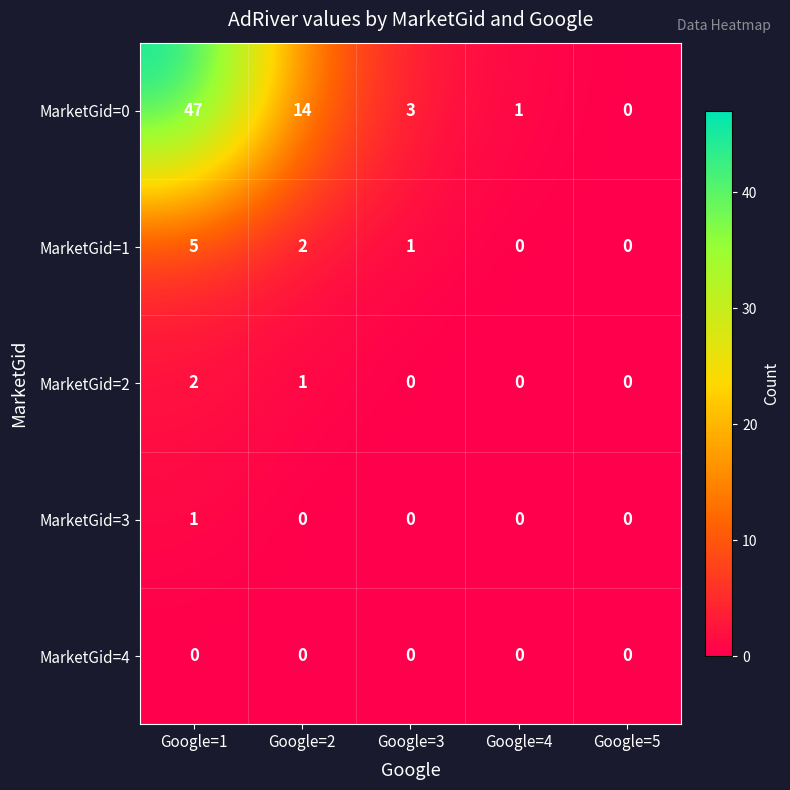

What is the maximum value shown in the chart?

47